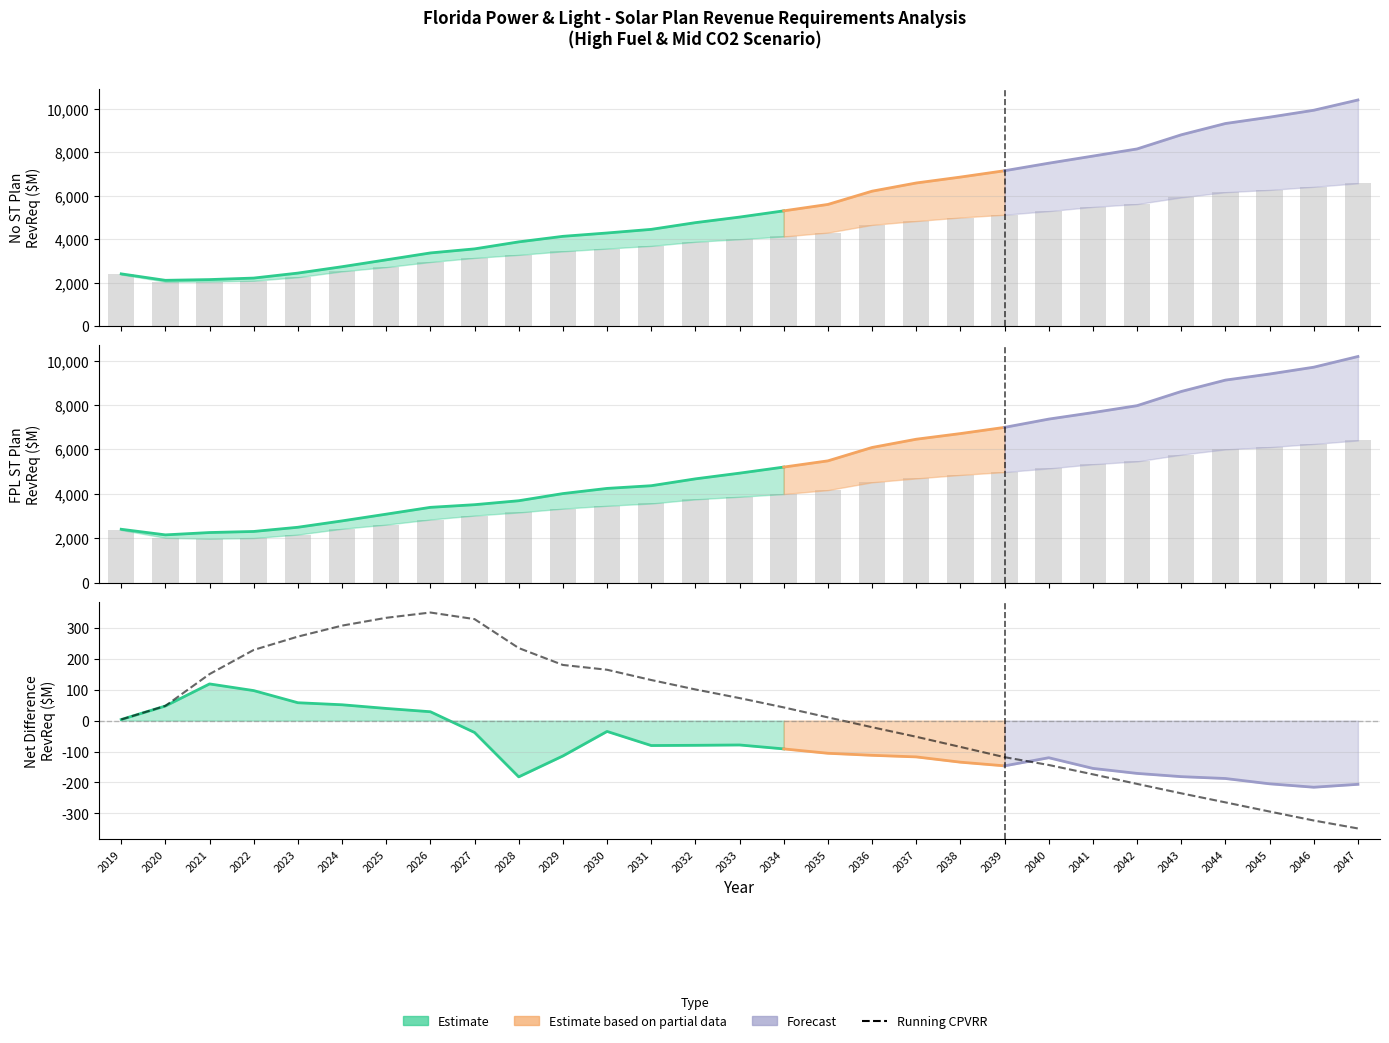

How many groups of bars are there?

29